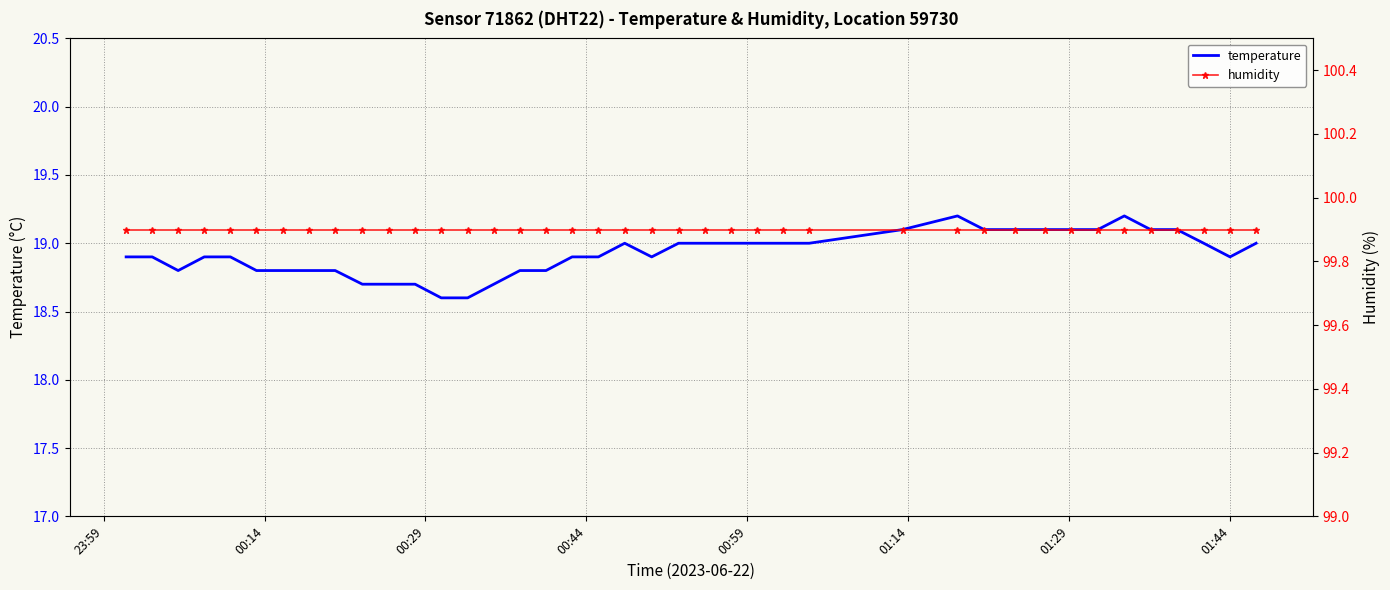

What is the minimum value for temperature?

18.6